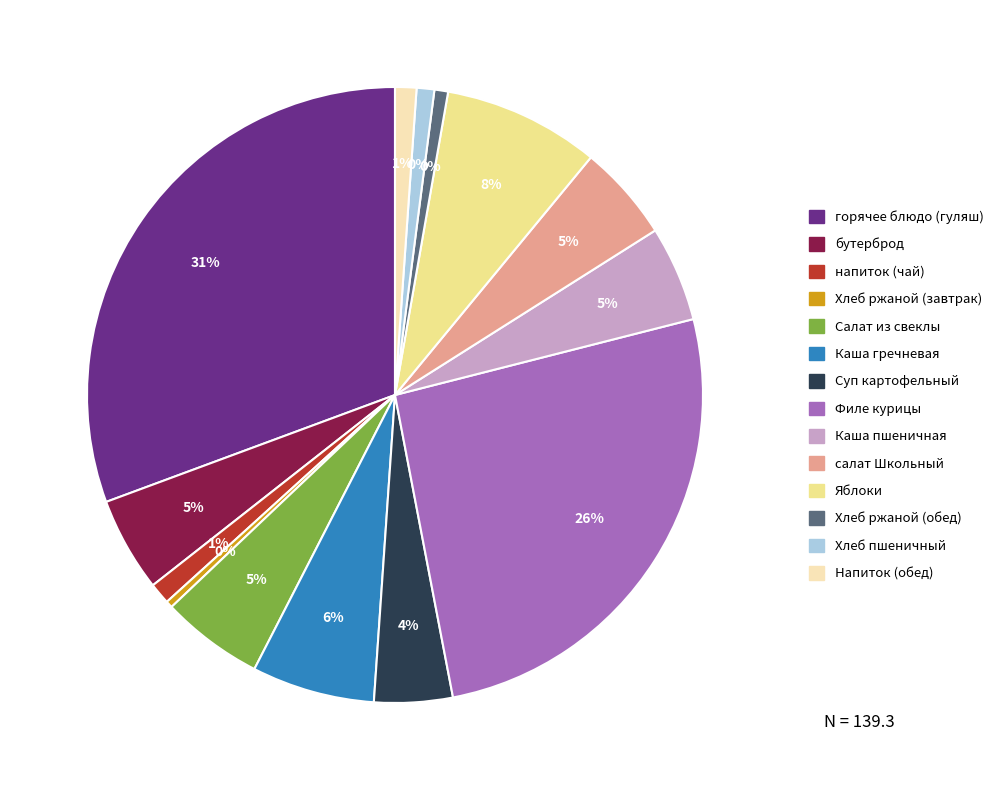

Does any single category account for the majority?

No